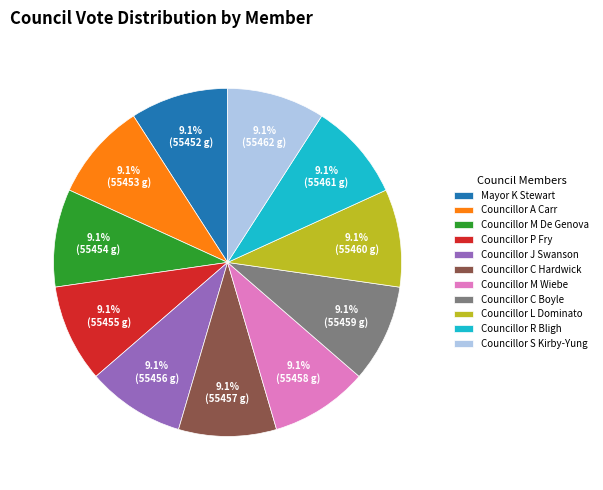

What portion of the pie excludes Councillor R Bligh?

90.9%